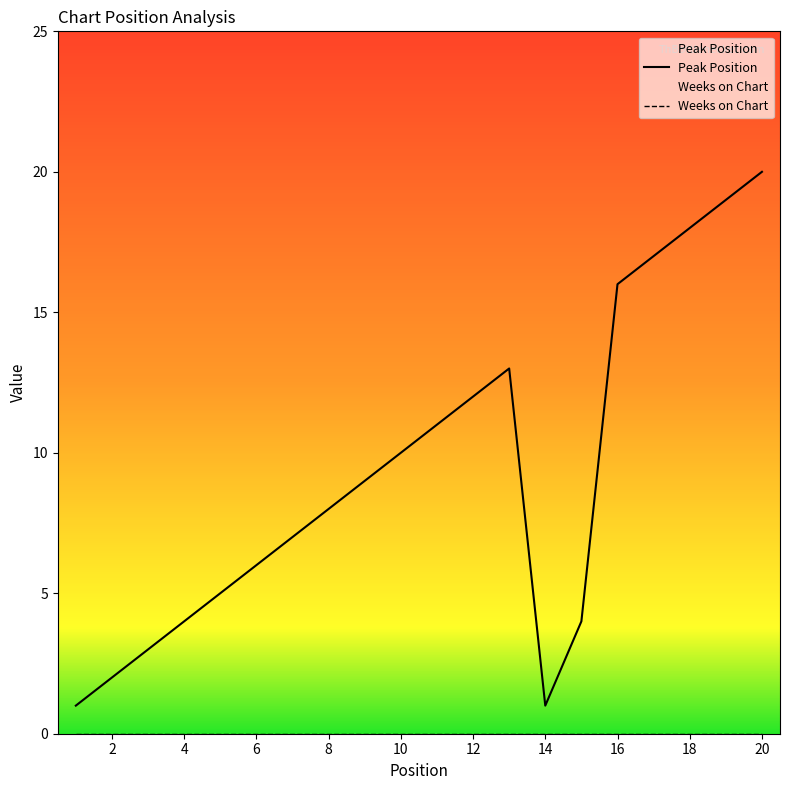

Rank the categories by value from highest to lowest.

20, 19, 18, 17, 16, 13, 12, 11, 10, 9, 8, 7, 6, 5, 4, 15, 3, 2, 1, 14